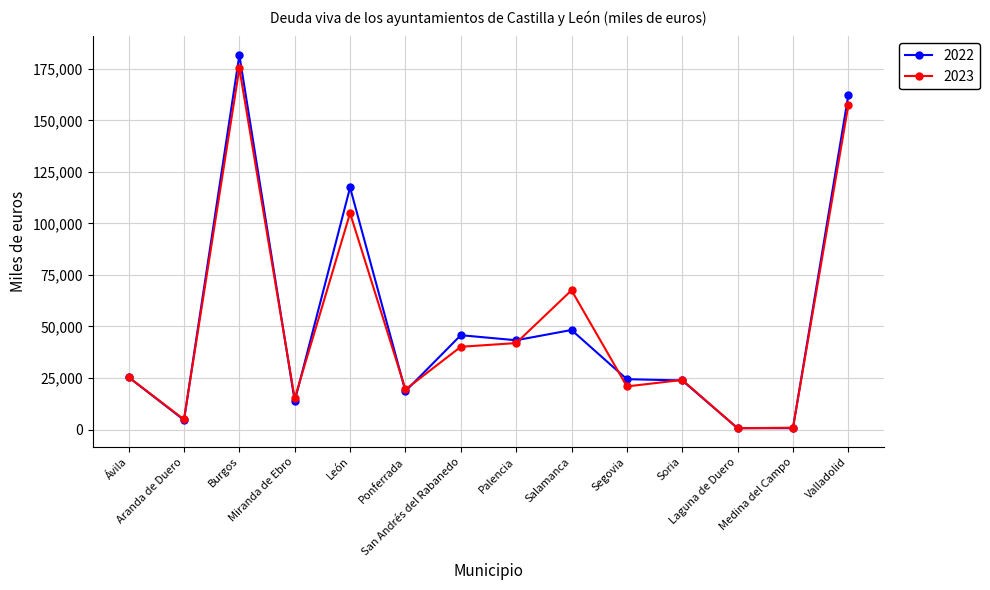

Which series has the largest range (max minus min)?

2022